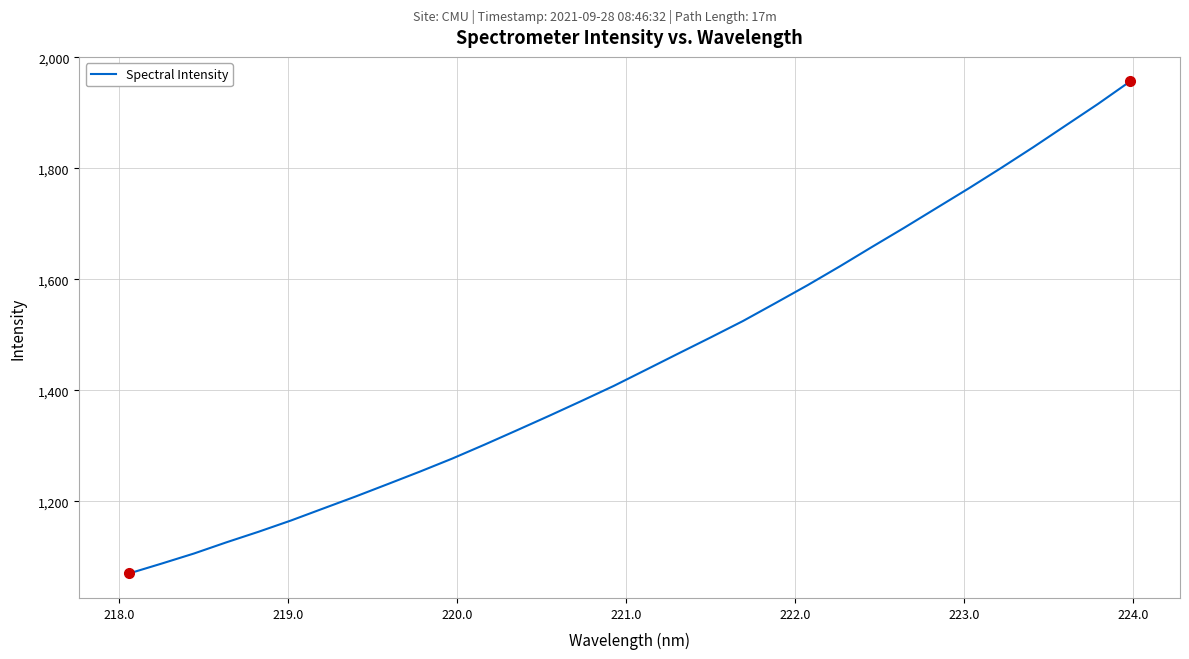

What is the difference between the maximum and minimum values?

886.7